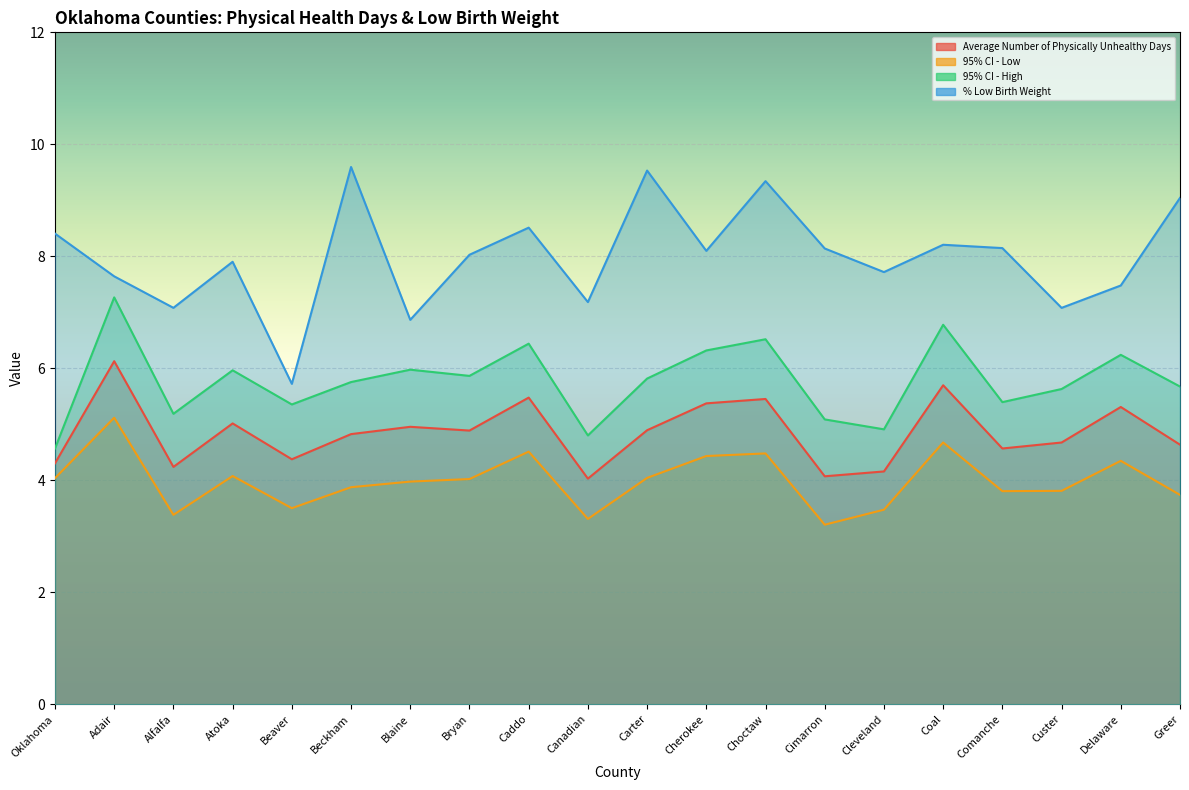

Is it true that 95% CI - Low equals 7.1 at Oklahoma?

False